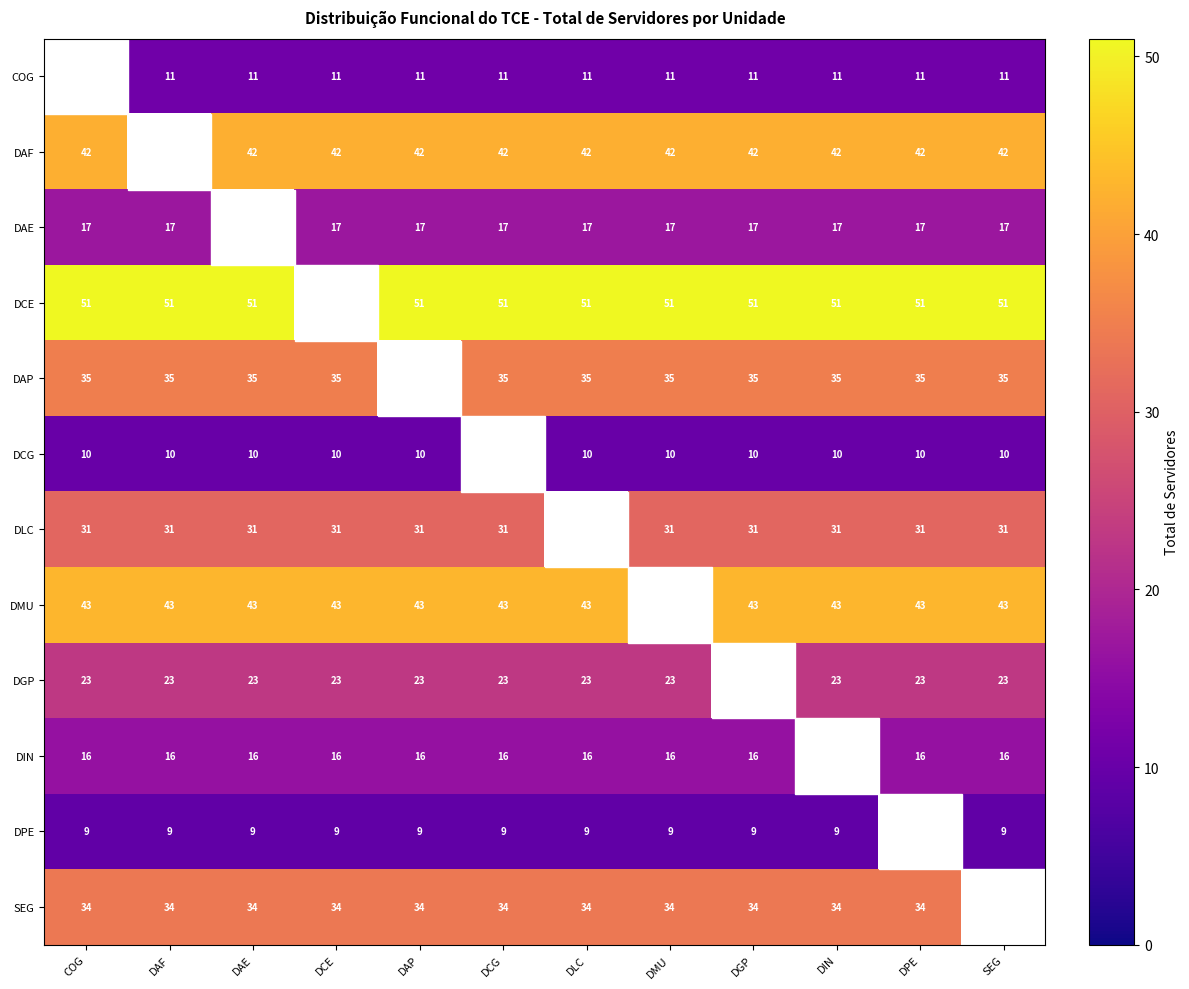

Is the value of DGP at SEG greater than the value of DCG at COG?

Yes